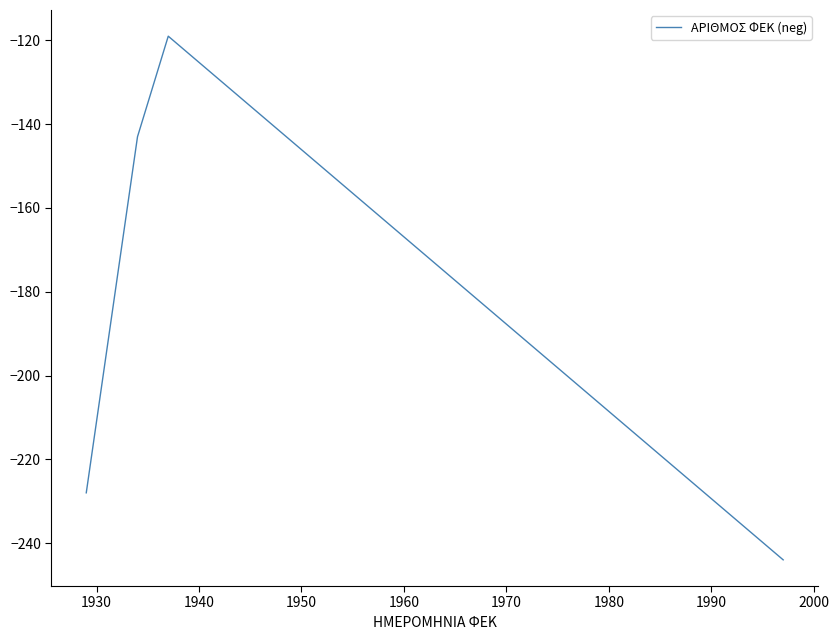

What is the maximum value shown in the chart?

-119